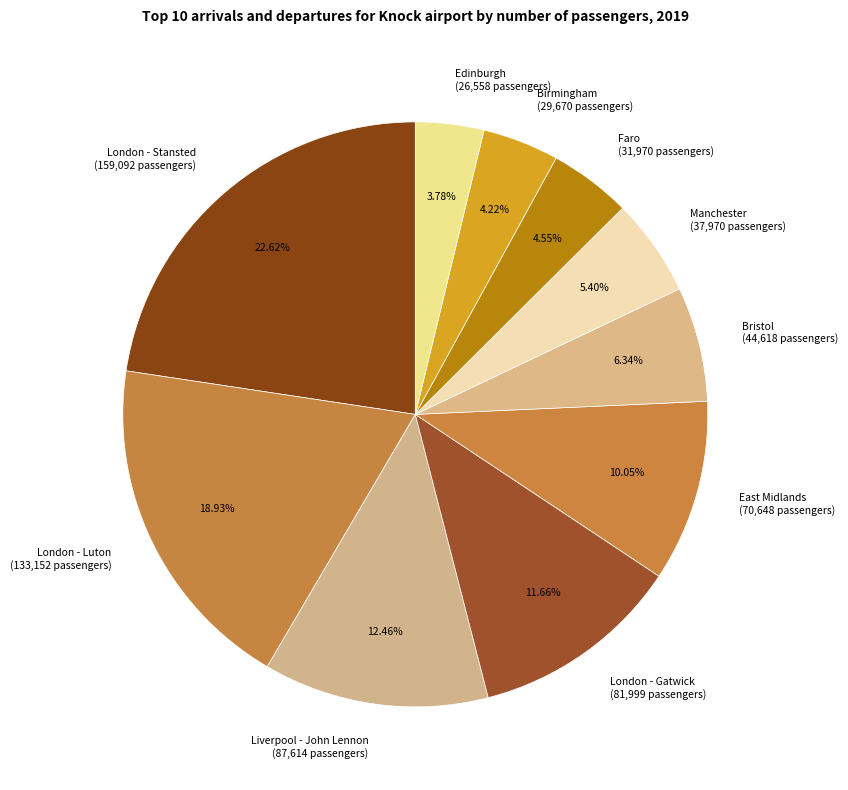

To the nearest percent, what is the average slice percentage?

10%